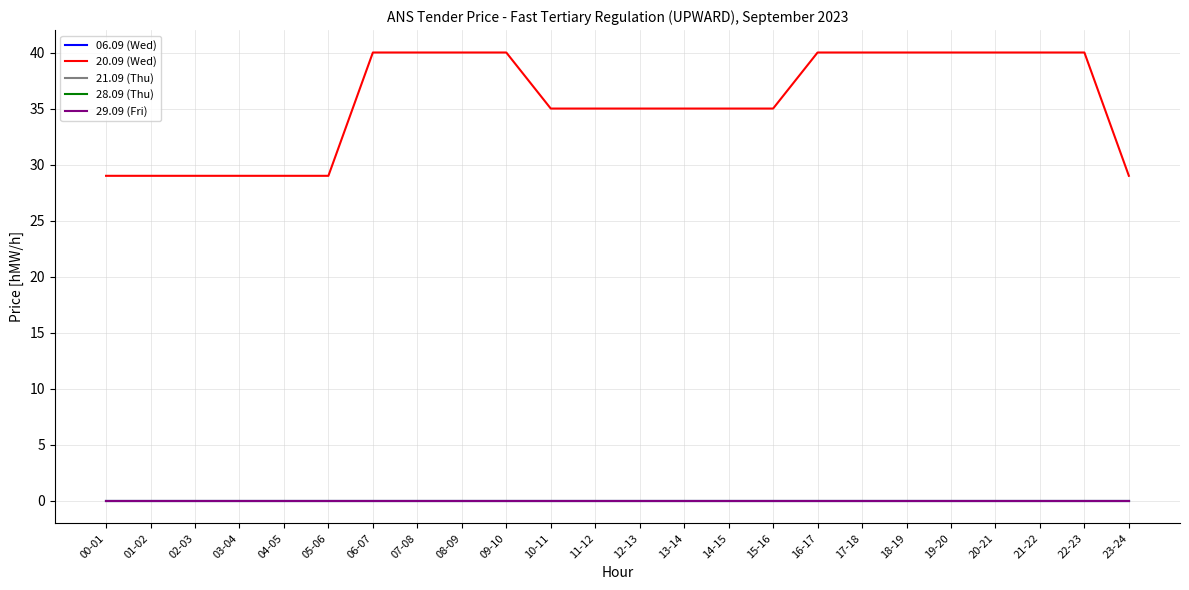

List the series in order of their peak value, lowest first.

06.09 (Wed), 21.09 (Thu), 28.09 (Thu), 29.09 (Fri), 20.09 (Wed)